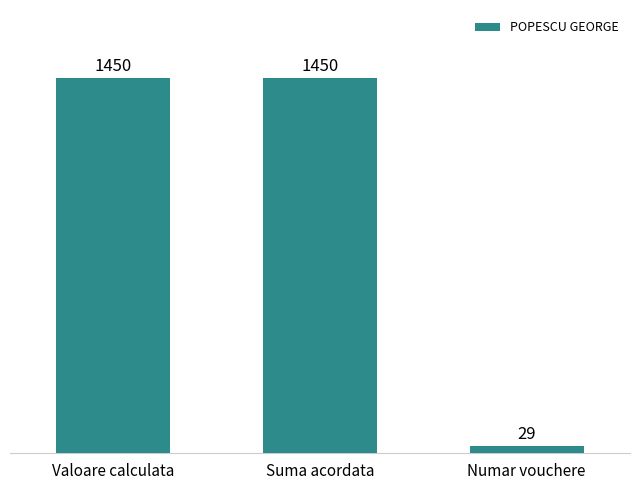

What is the maximum value shown in the chart?

1450